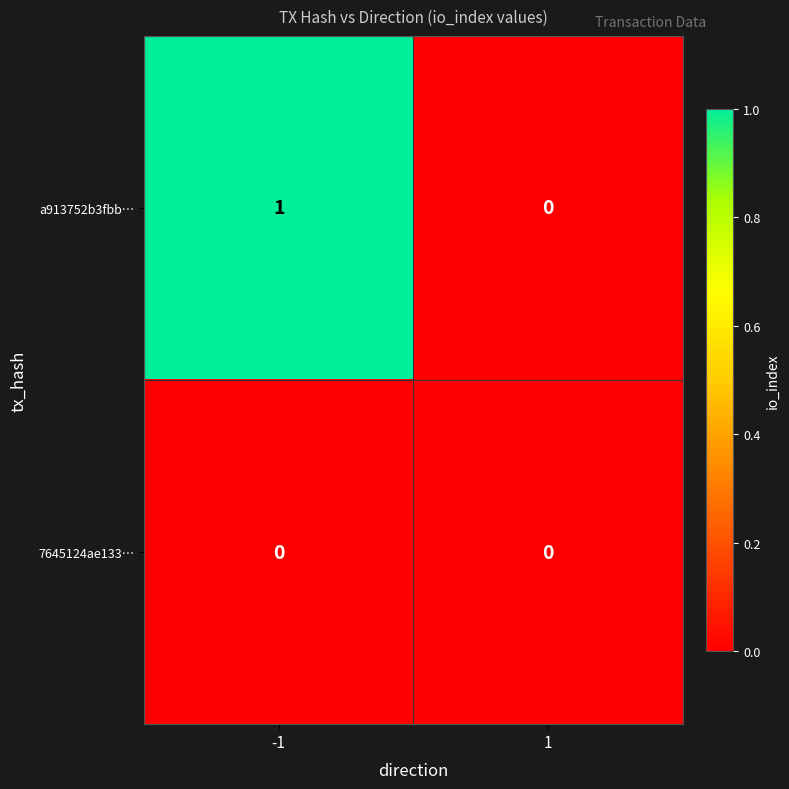

At which category is the sum across all series the highest?

-1